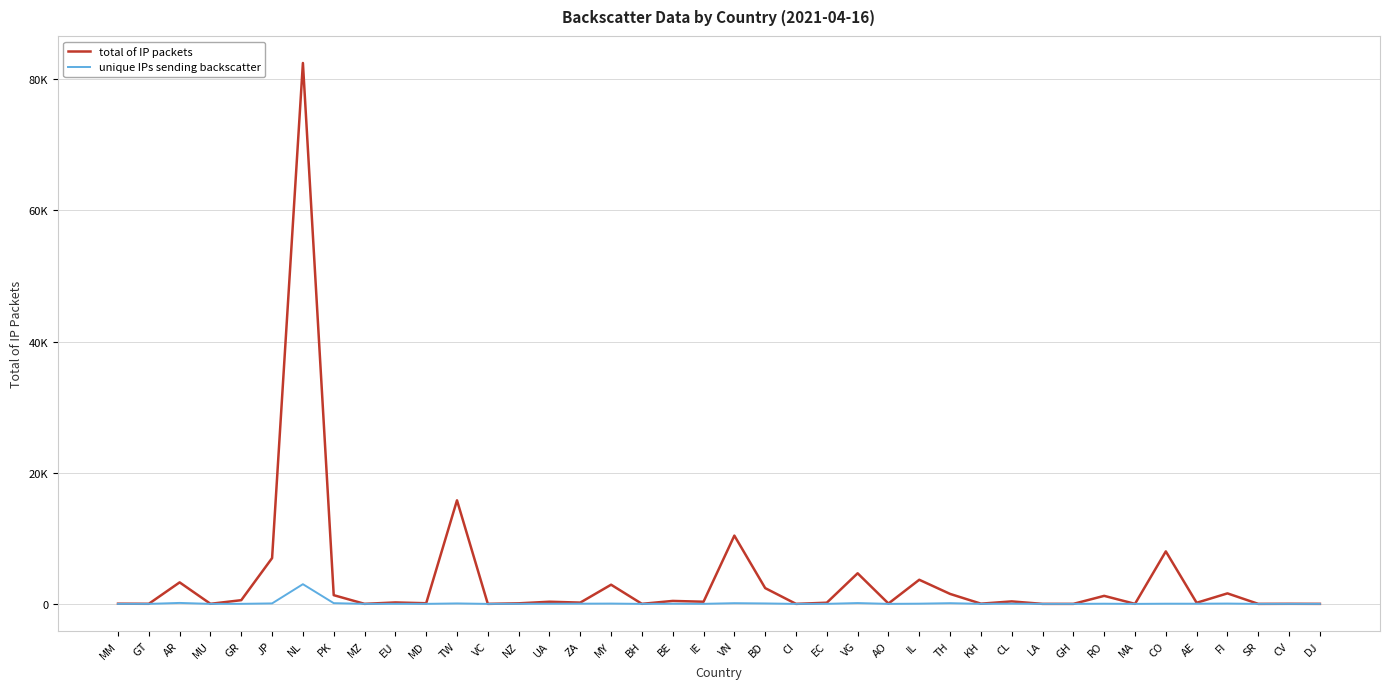

What are all the series names shown in the legend?

total of IP packets, unique IPs sending backscatter